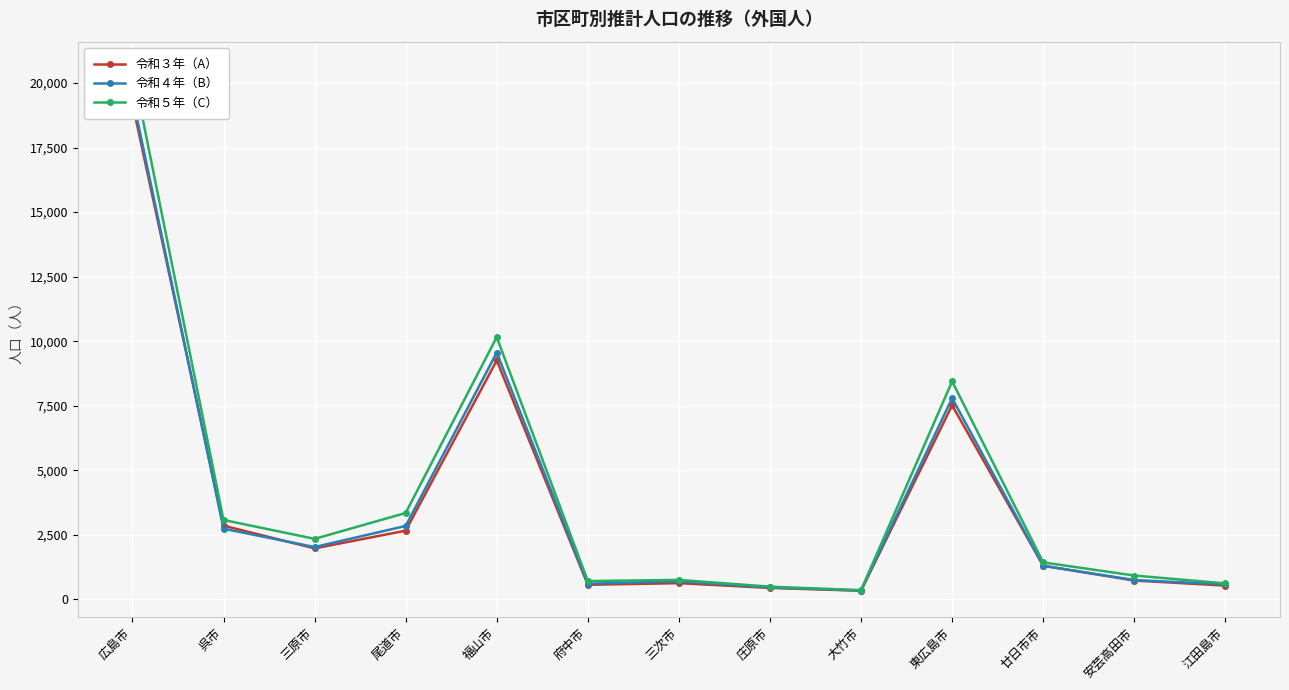

What is the label of the 10th point from the left?

東広島市